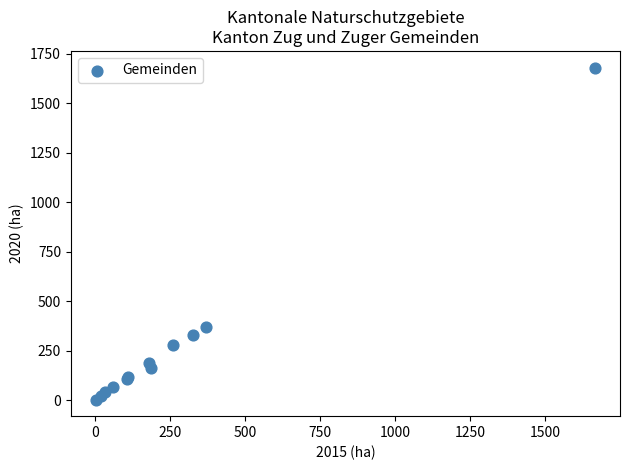

What Y value in the scatter plot is closest to 841?

369.2